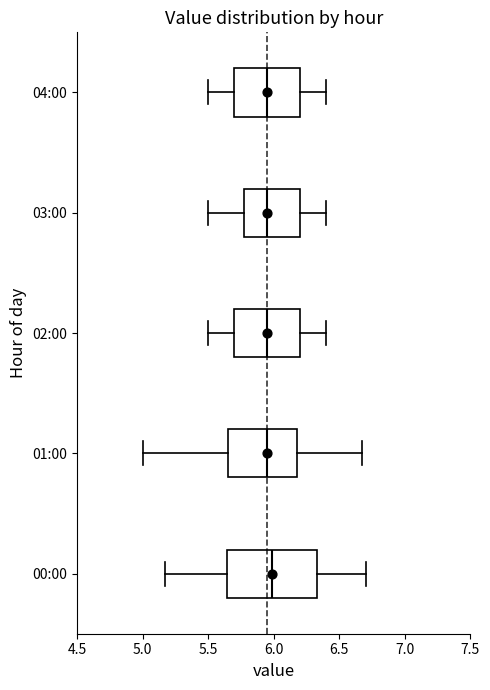

Which box is the widest, from its left edge to its right edge?

00:00